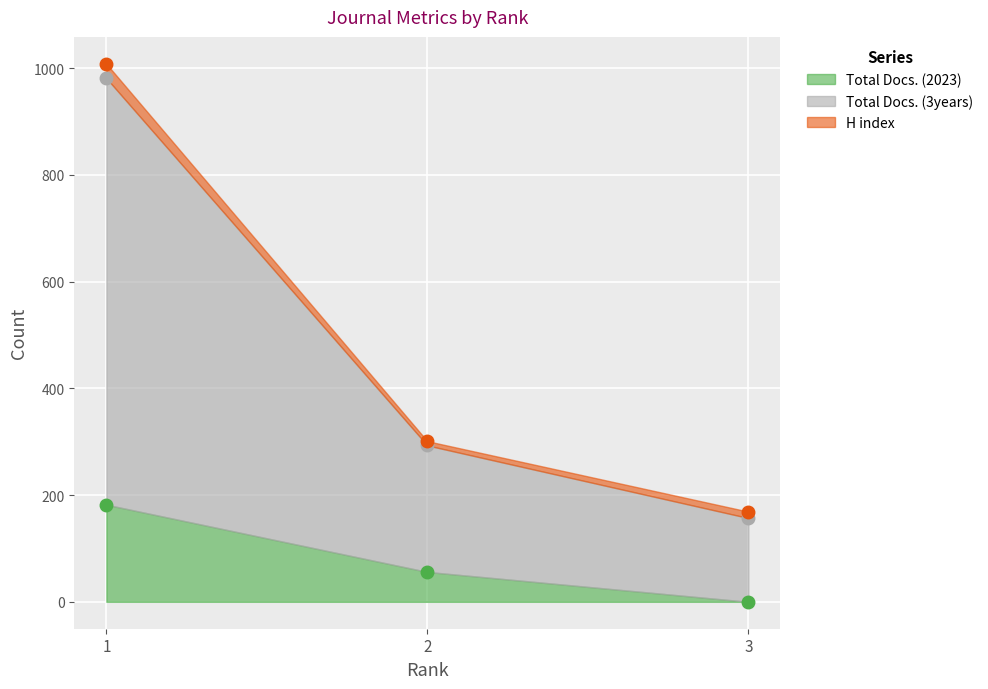

The value of Total Docs. (2023) at 1 is 182. True or false?

True